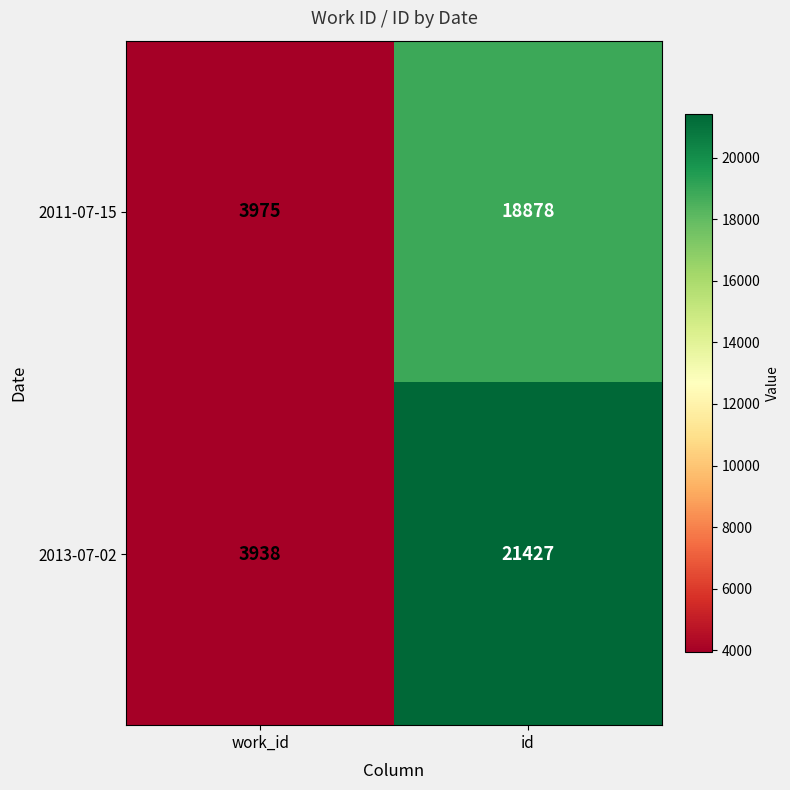

True or false: 2013-07-02 has a value of 3938 at work_id.

True